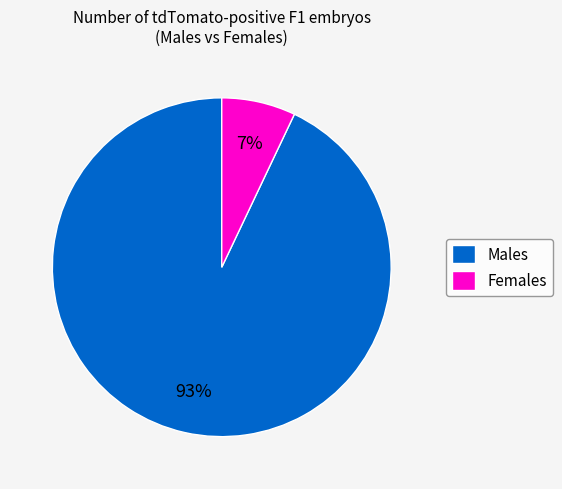

How many segments does this pie chart have?

2